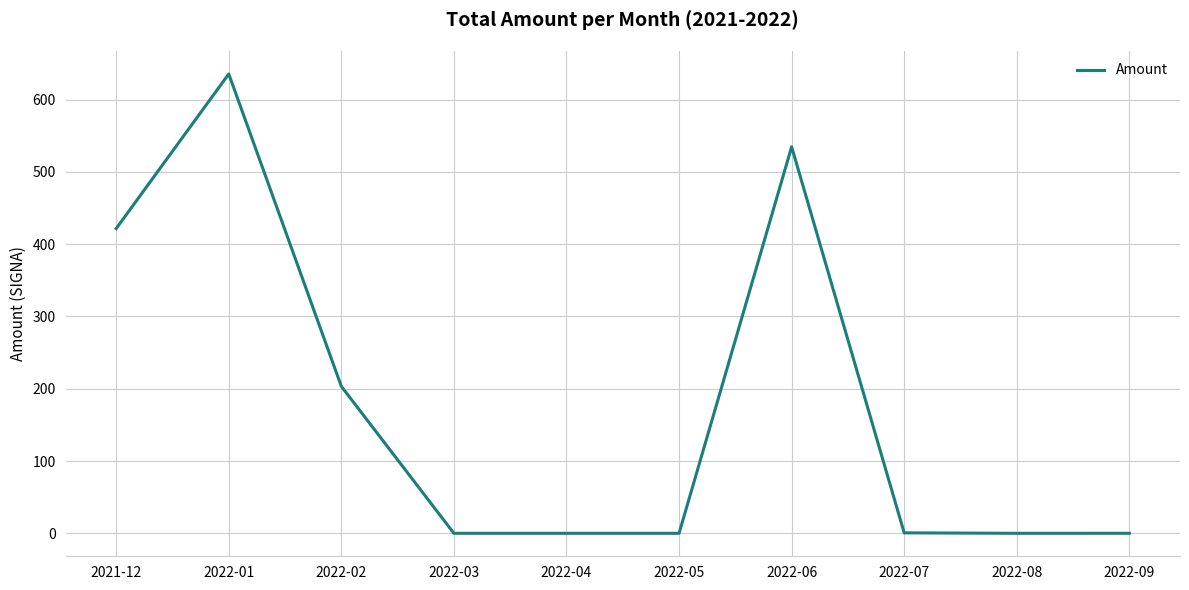

The value at 2022-03 is 0.0. True or false?

True